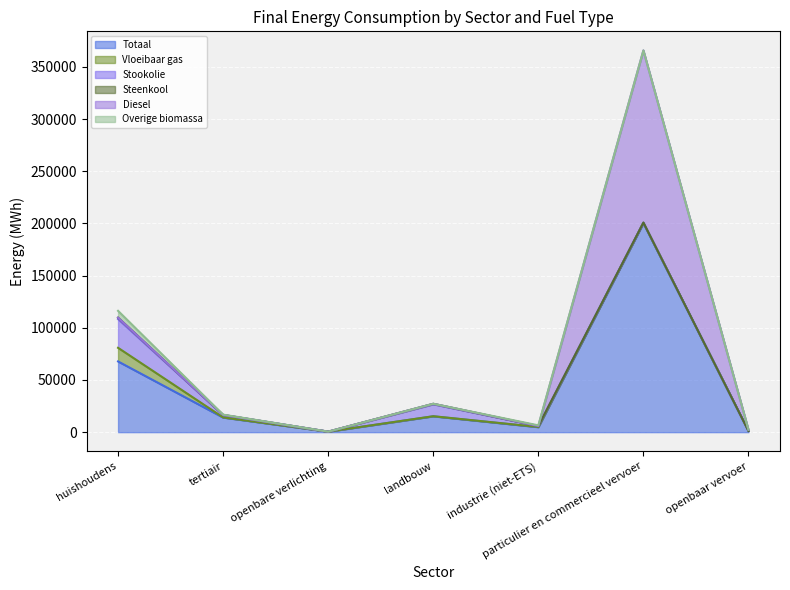

How many values in the Stookolie series exceed 893?

4